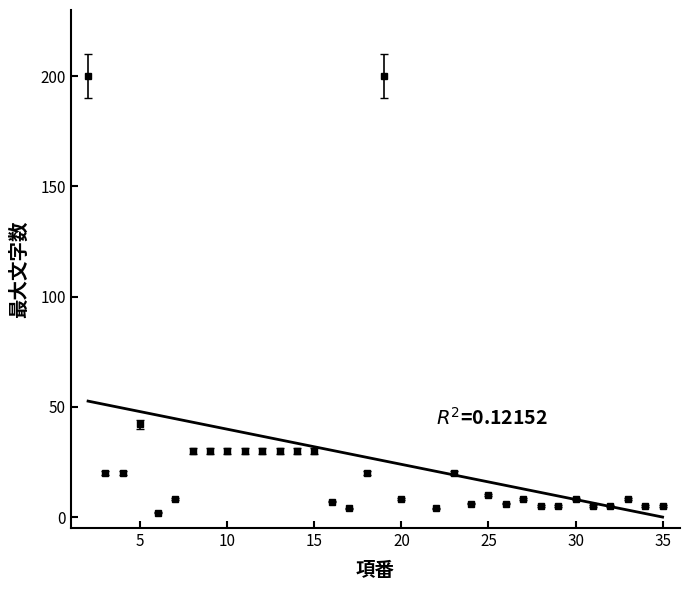

Reading left to right, list all the values displayed in this chart.

200	20	20	42	2	8	30	30	30	30	30	30	30	30	7	4	20	200	8	4	20	6	10	6	8	5	5	8	5	5	8	5	5